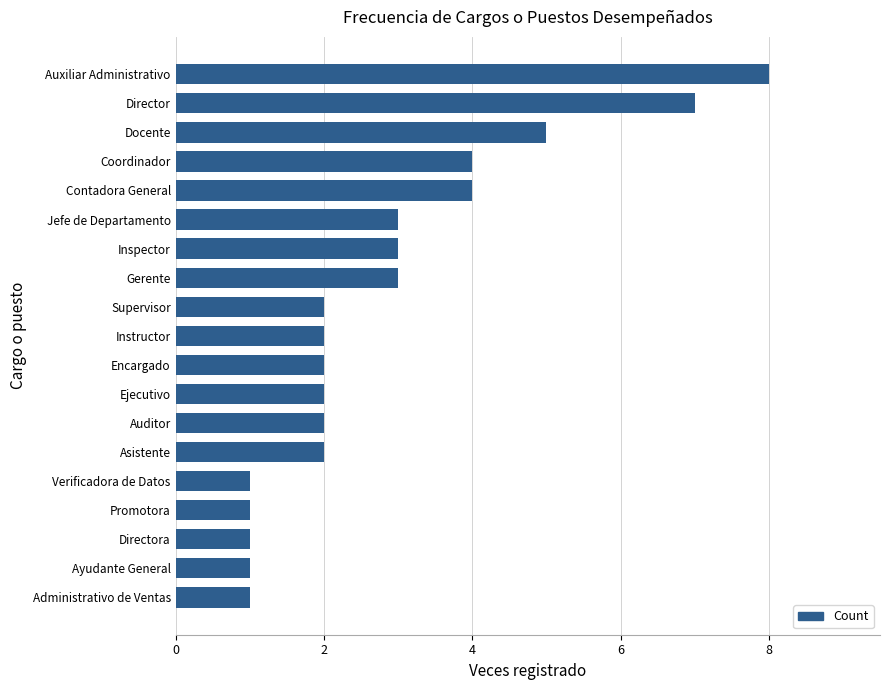

Are the bars horizontal?

Yes